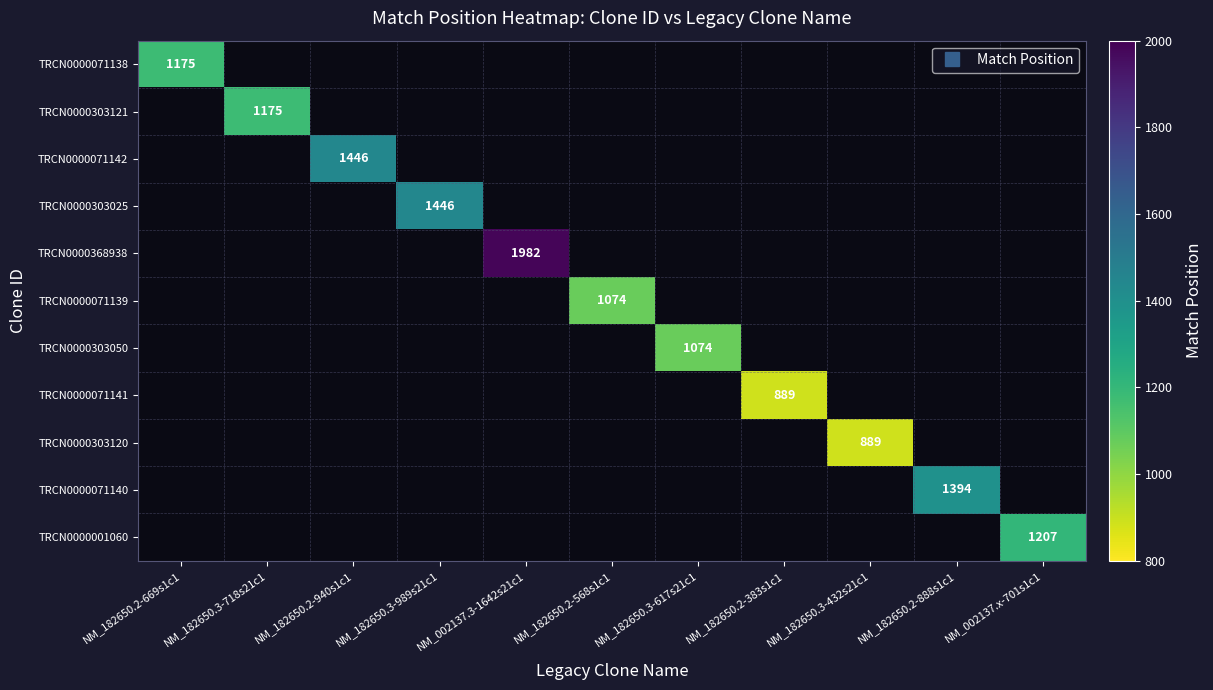

Is it true that TRCN0000071142 equals 1446.0 at NM_182650.2-940s1c1?

True